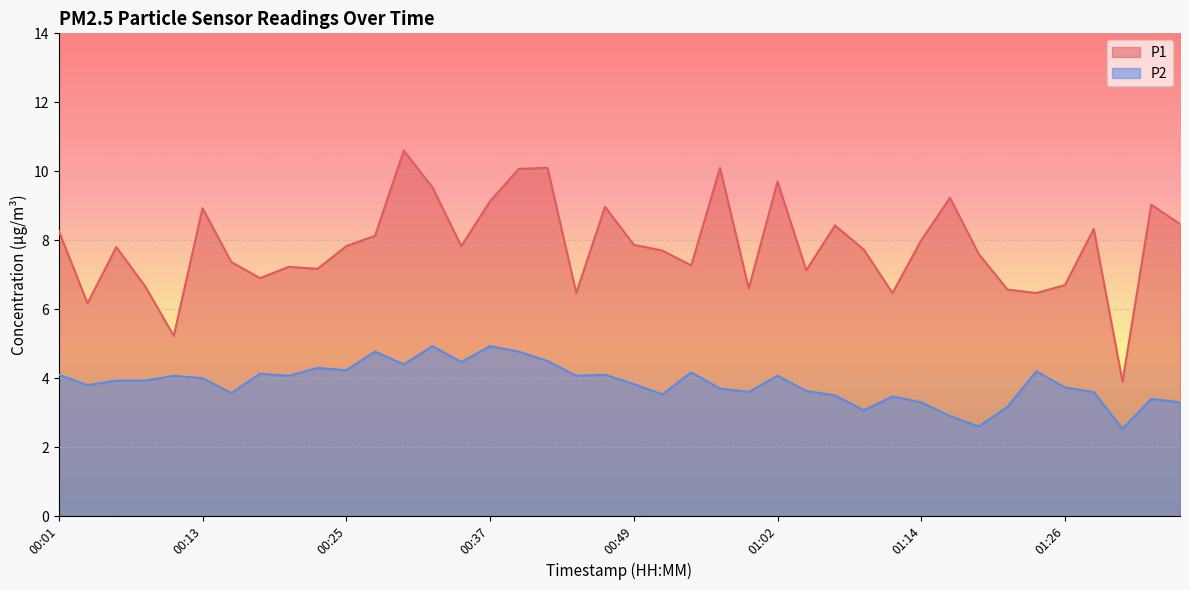

What is the sum of the P1 values at 00:47 and 01:16?

18.2